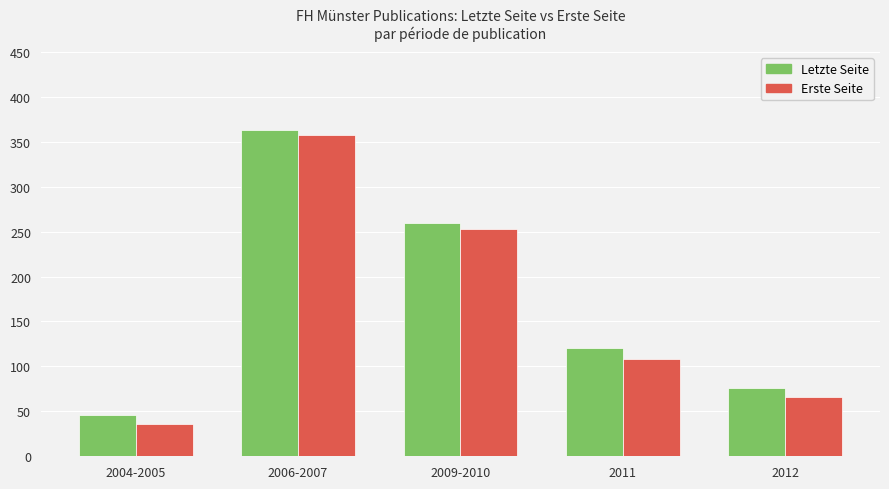

What is the value of the Erste Seite bar at the 5th from the left?

65.5